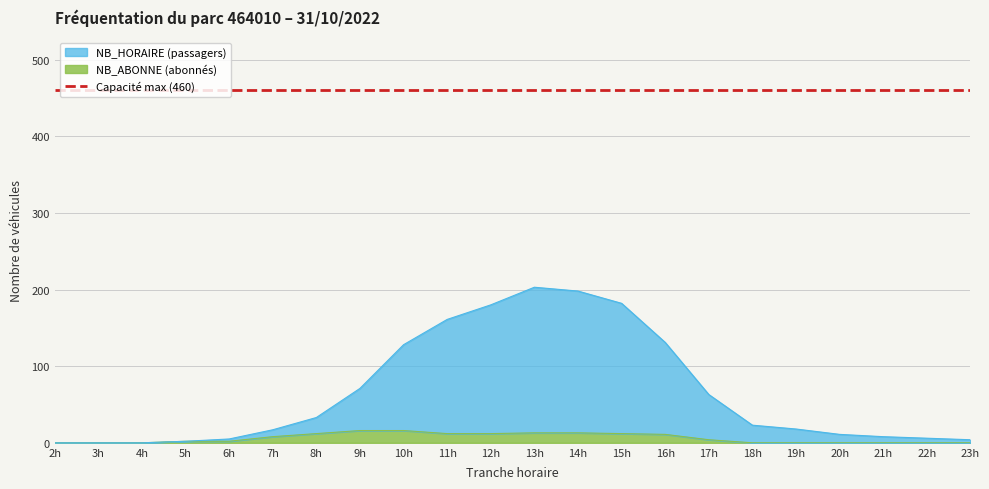

The NB_ABONNE series shows 17 at 12. True or false?

False